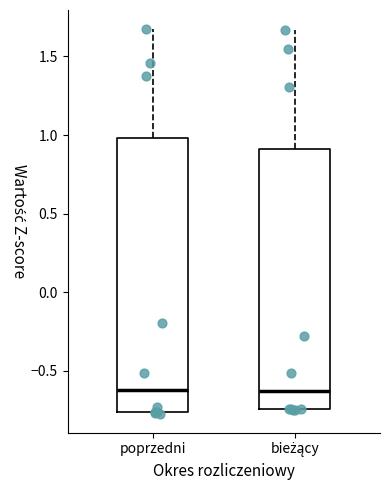

Where does the upper whisker of the box for bieżący end on the y-axis? The values are not printed on the chart, so give them approximately, as read against the axis.

1.65